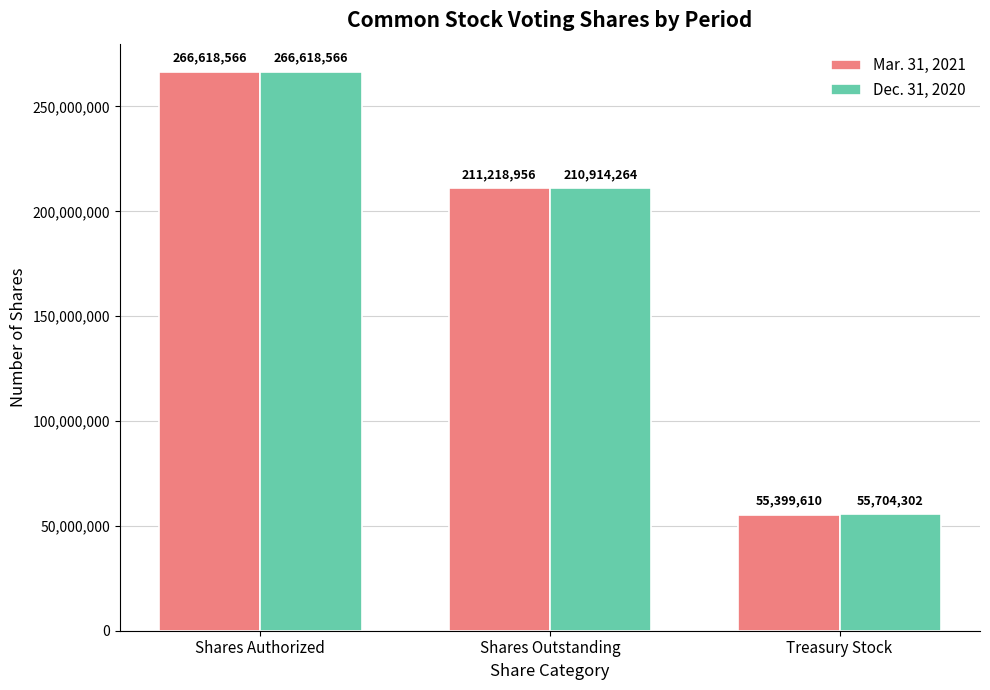

At which label is Dec. 31, 2020 closest to 161161434?

Shares Outstanding